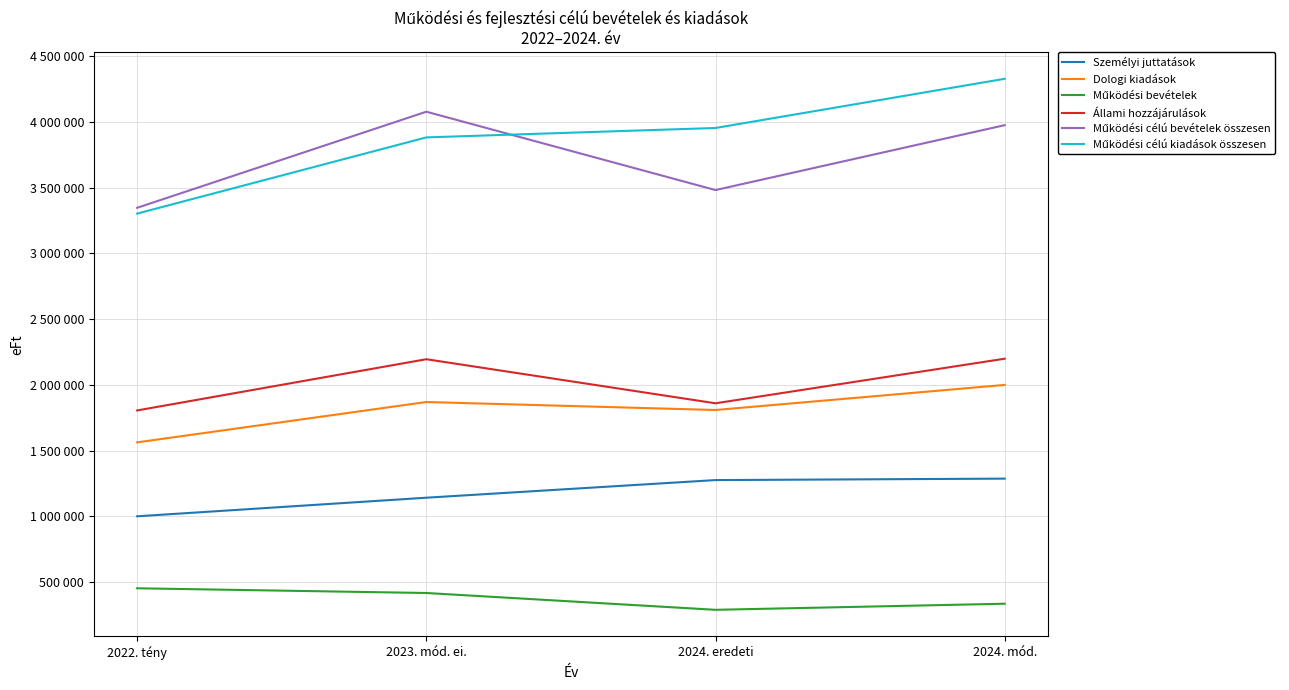

Is it true that Állami hozzájárulások equals 3049155 at 2024. mód.?

False